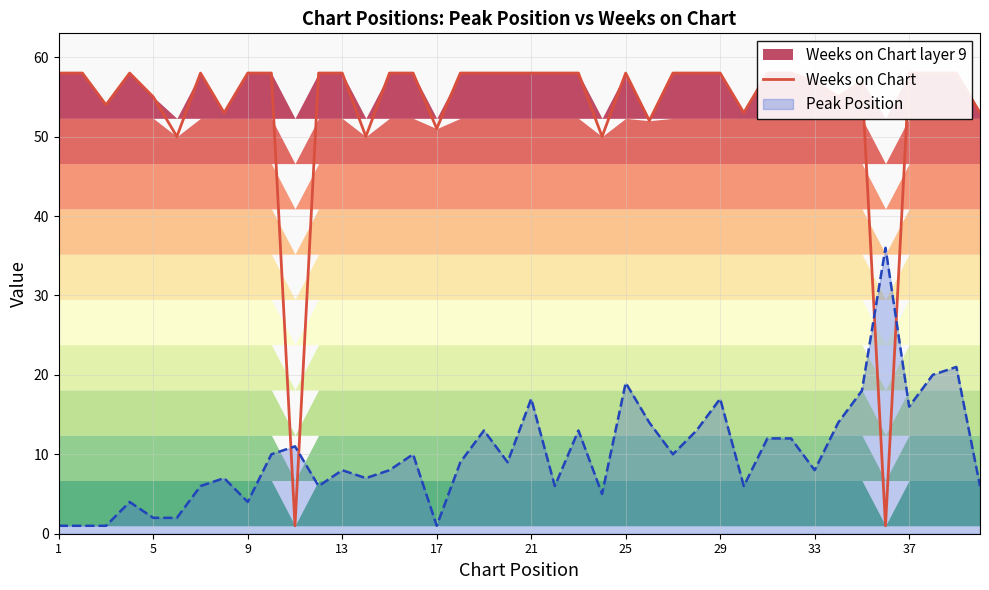

The Peak Position series shows 13 at 33. True or false?

False